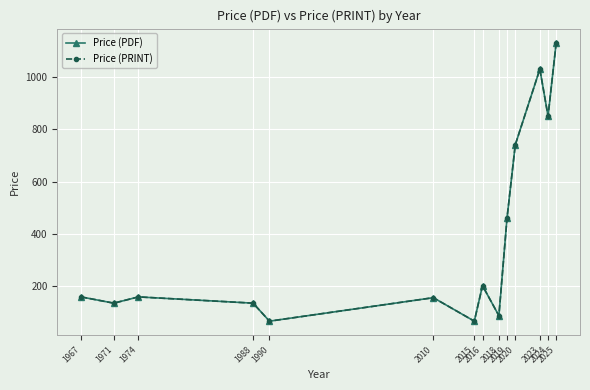

Reading left to right, transcribe all the data shown in this chart.

Price (PDF): 158	134	158	134	65	155	65	201	86	462	741	1031	851	1133
Price (PRINT): 158	134	158	134	65	155	65	201	86	462	741	1031	851	1133